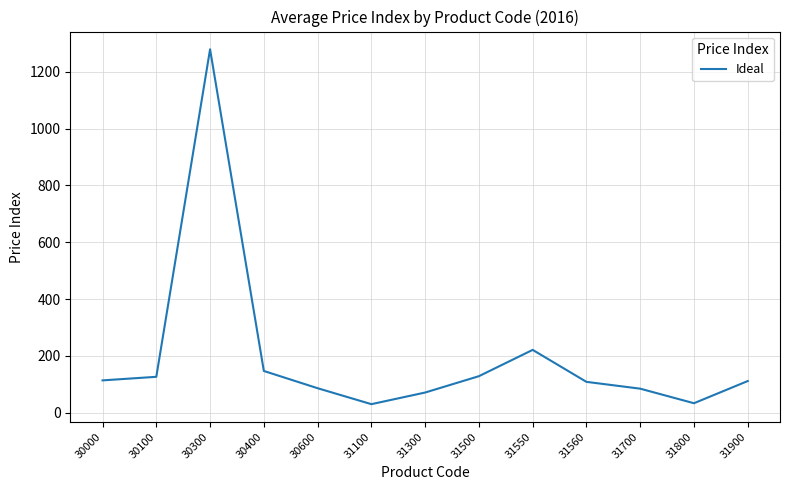

What is the sum of the values at 31500 and 30400?

274.4